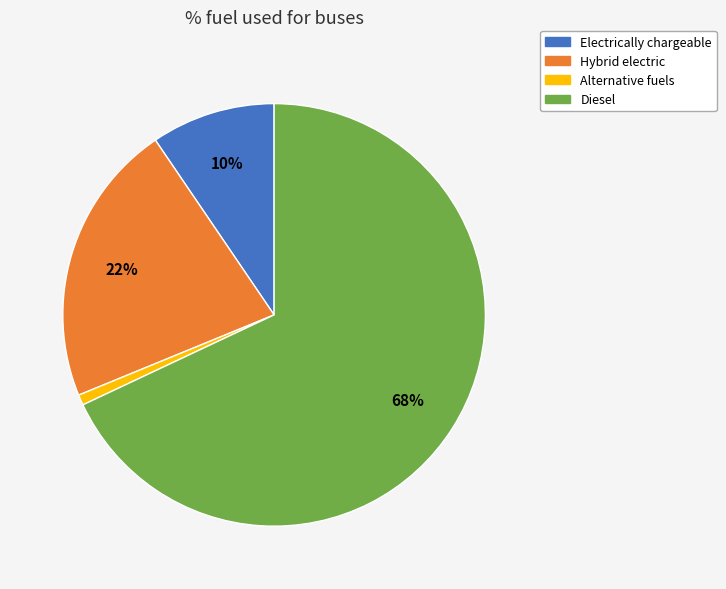

What is the smallest slice in the pie chart?

Alternative fuels